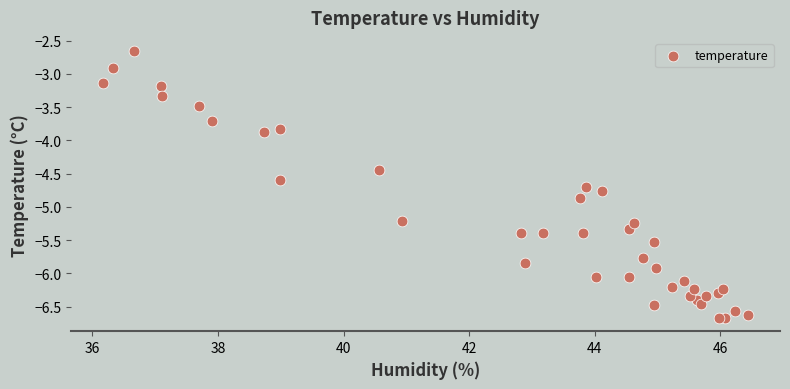

What Y value in the scatter plot is closest to -4?

-3.9